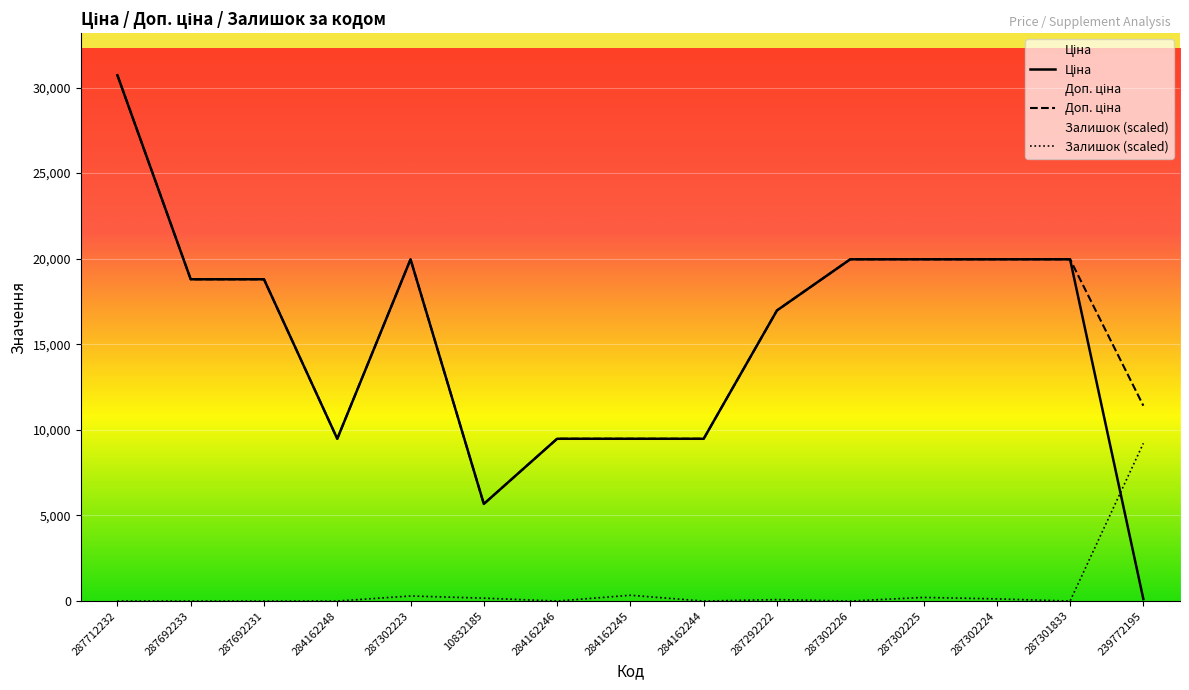

At 287302226, list the series in order from smallest to largest.

Залишок, Ціна, Доп. ціна